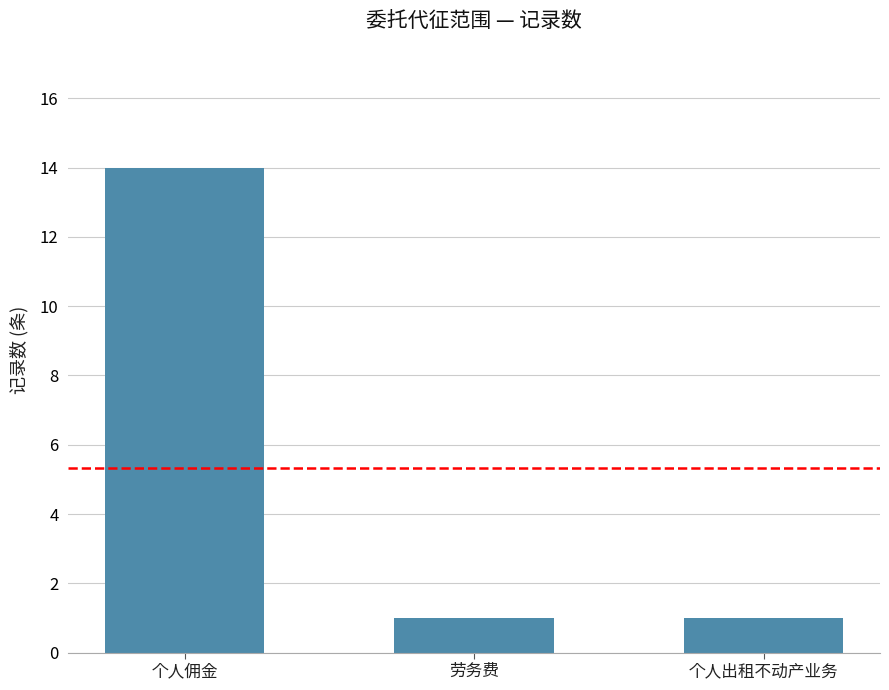

Is it true that the value at 个人出租不动产业务 is 1?

True